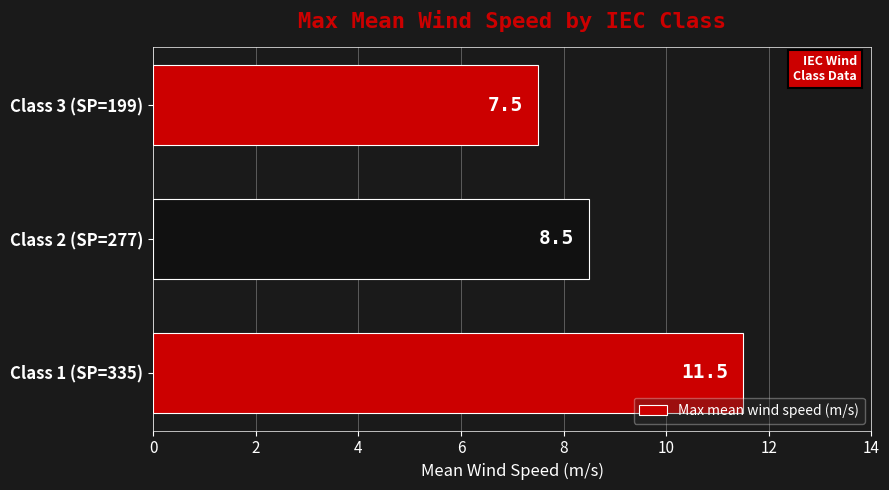

What is the smallest value displayed?

7.5